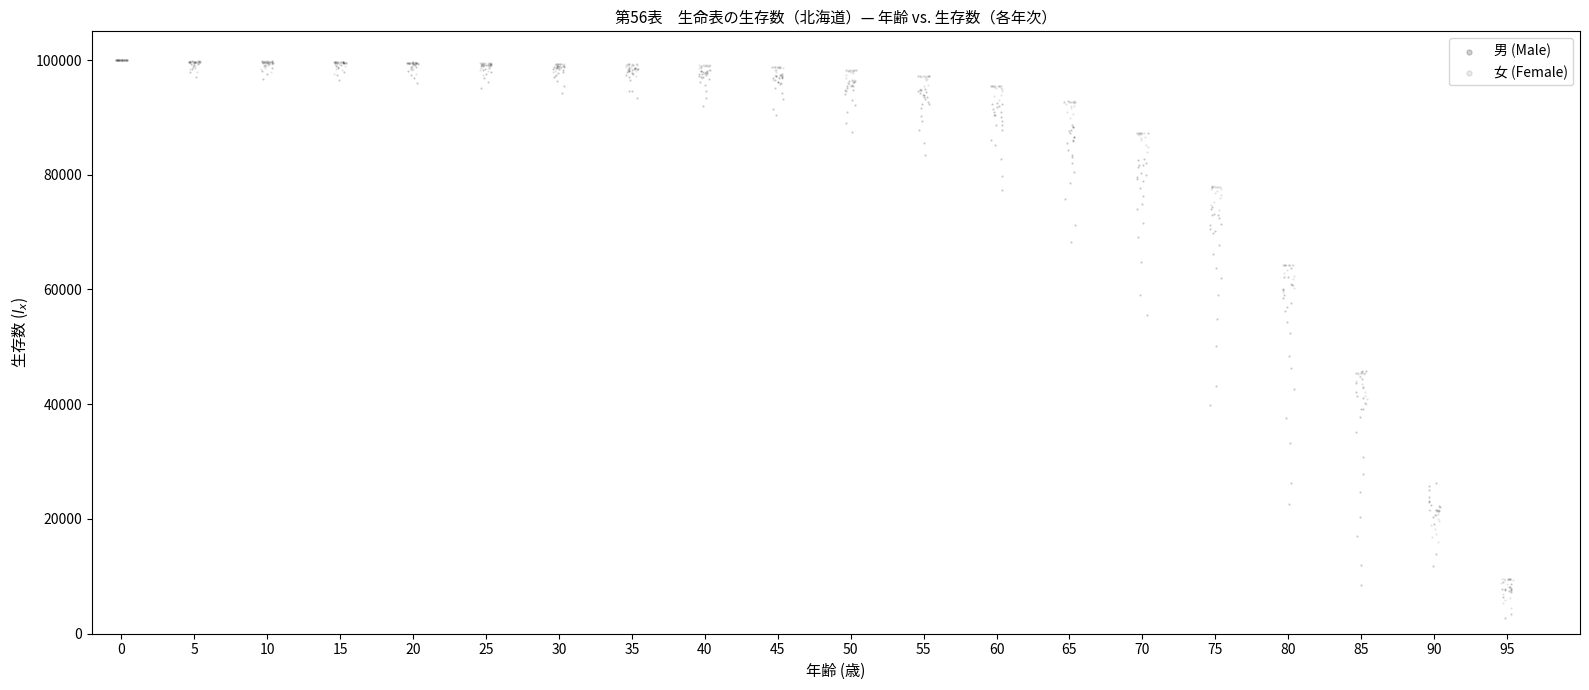

What are all the series names shown in the legend?

男 (Male), 女 (Female)